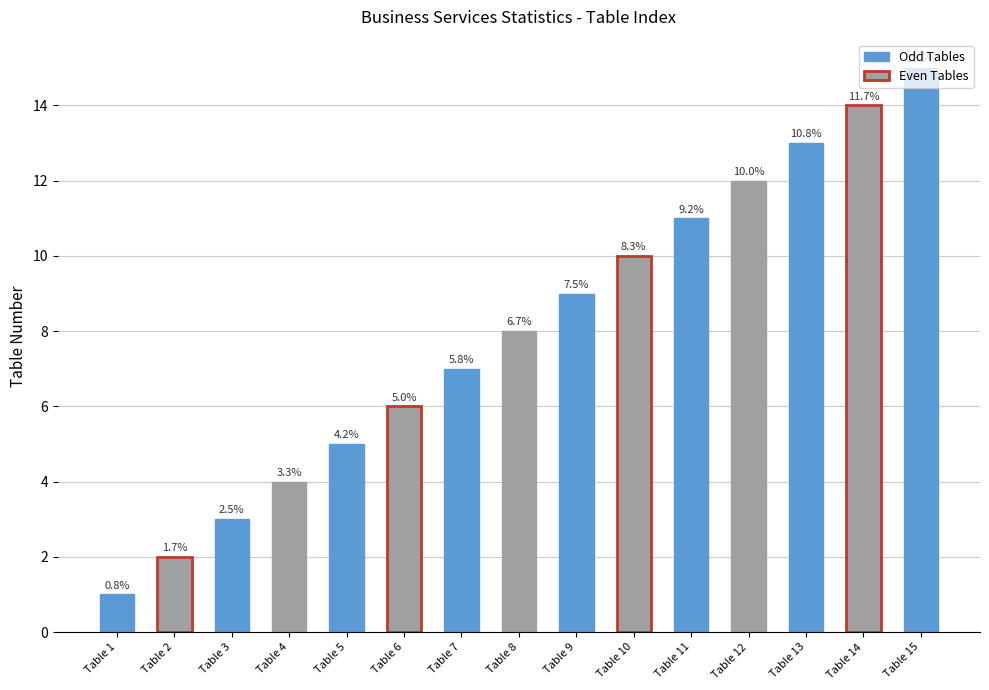

Reading left to right, transcribe all the data shown in this chart.

Table 1=1	Table 2=2	Table 3=3	Table 4=4	Table 5=5	Table 6=6	Table 7=7	Table 8=8	Table 9=9	Table 10=10	Table 11=11	Table 12=12	Table 13=13	Table 14=14	Table 15=15